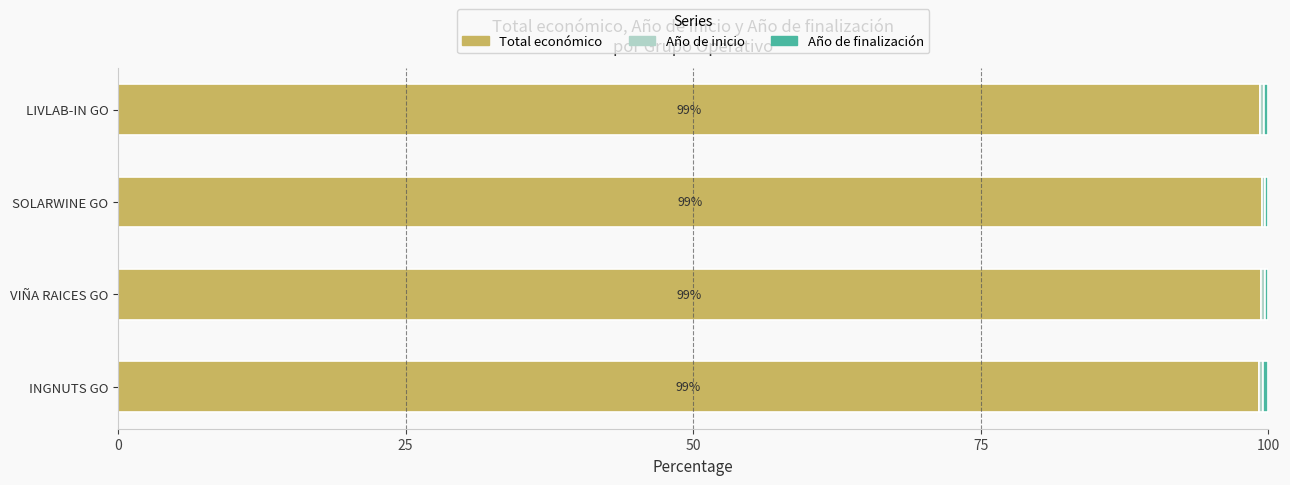

What is the sum of all Total económico values?

397.2